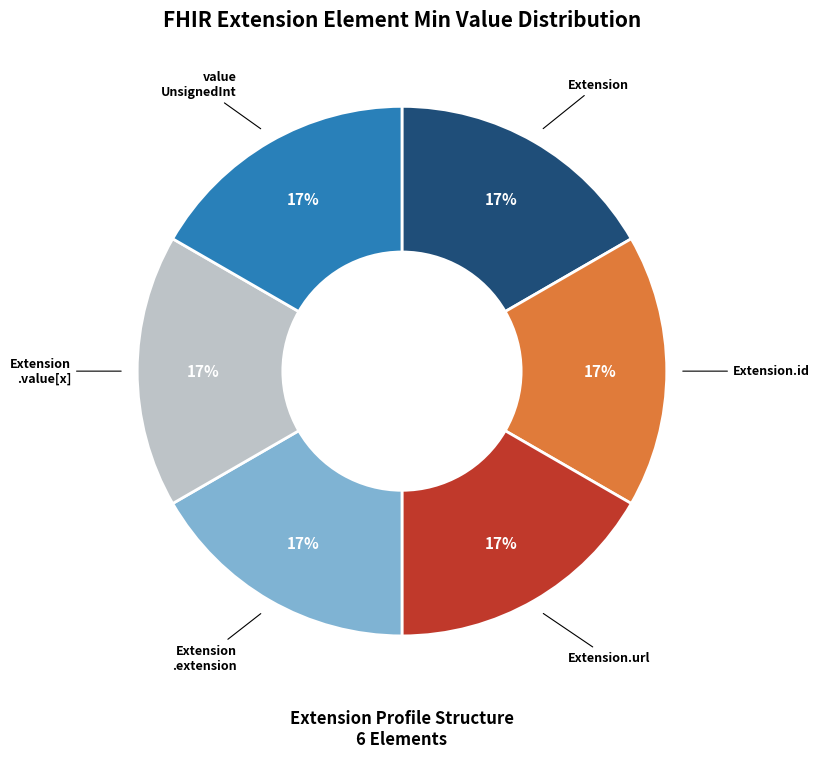

Does any single category account for the majority?

No